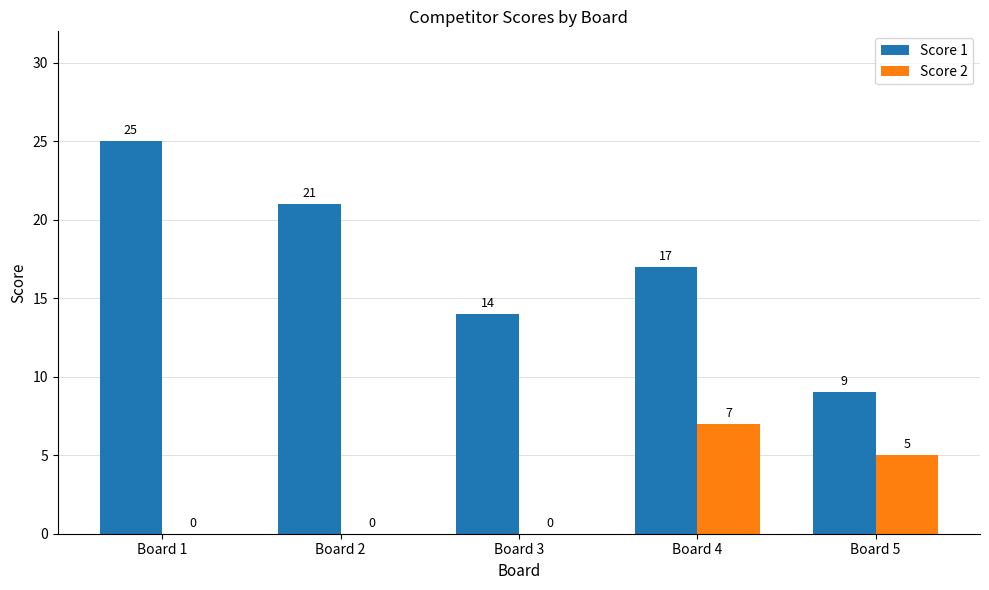

What is the approximate value of Score 1 at Board 3, to the nearest 5?

15